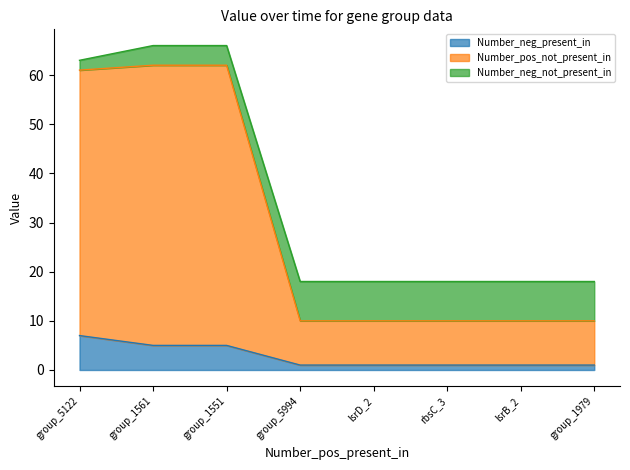

Which series has the largest range (max minus min)?

Number_pos_not_present_in